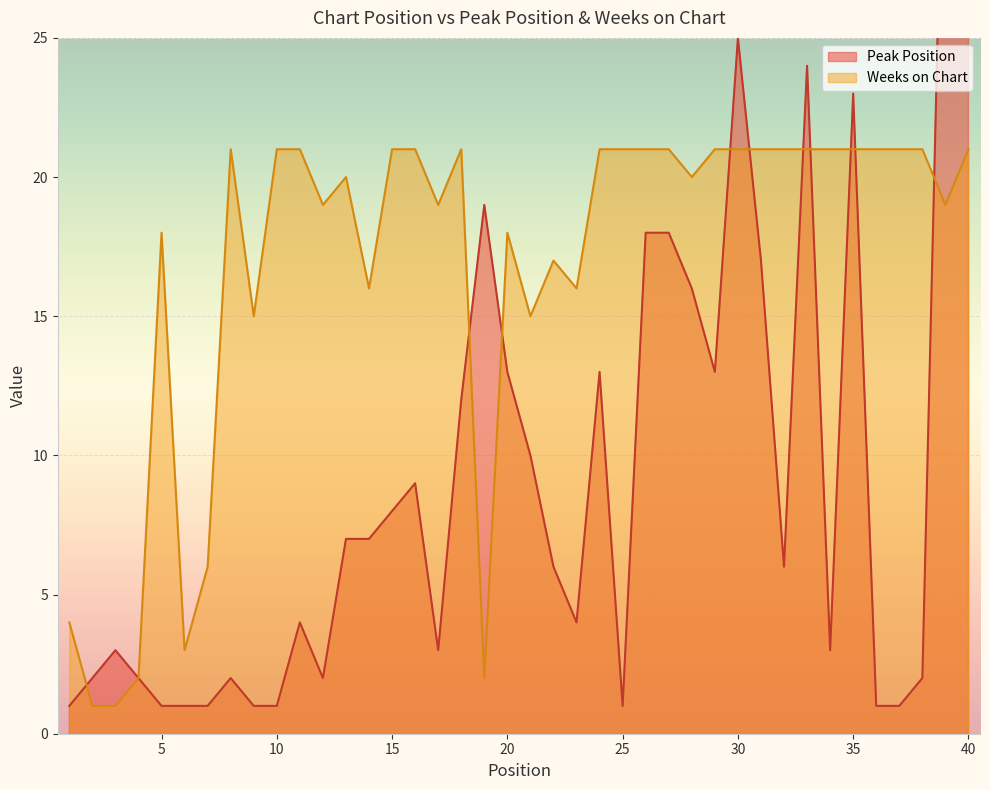

Is the value of Weeks on Chart at 26 greater than the value of Peak Position at 9?

Yes